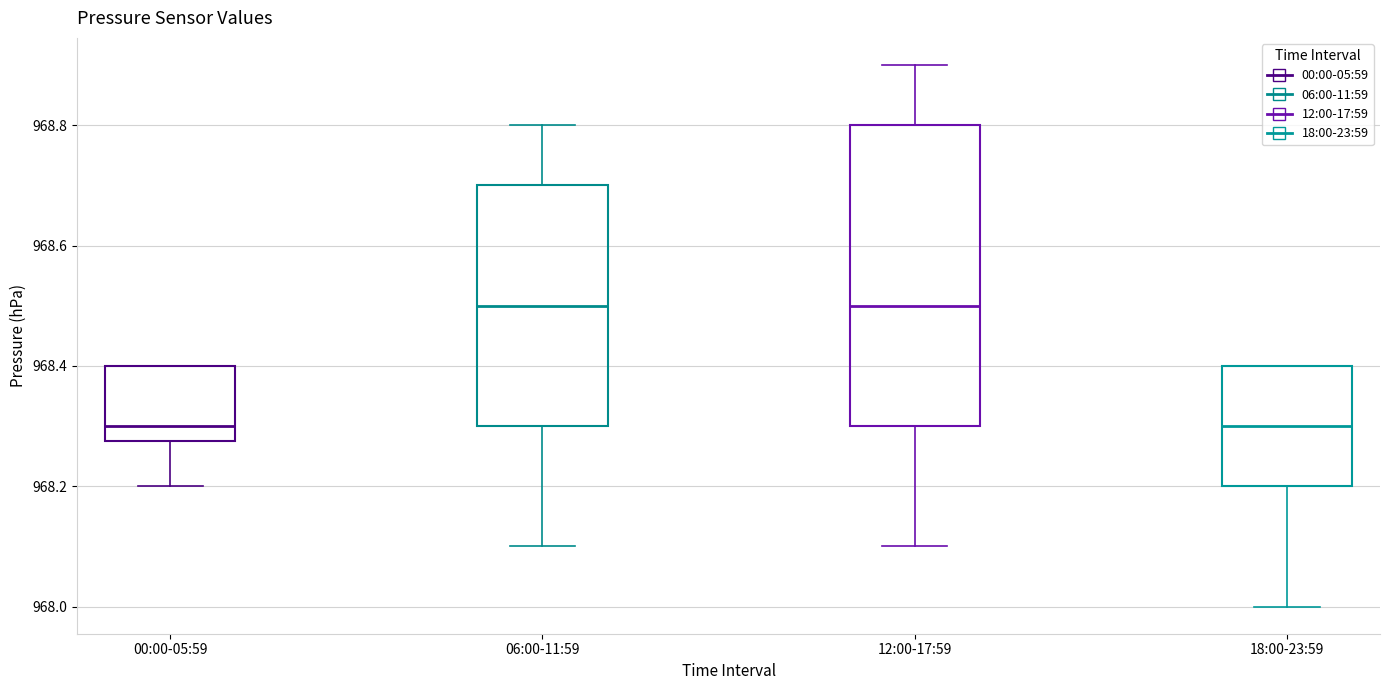

Reading left to right, transcribe this box plot: for each box, give where its median line is, the range the box spans, and where its two whiskers end, as read against the y-axis. The values are not printed on the chart, so give them approximately, as read against the axis.

00:00-05:59: median 968.30, box 968.28 to 968.40, whiskers 968.20 to 968.40
06:00-11:59: median 968.50, box 968.30 to 968.70, whiskers 968.10 to 968.80
12:00-17:59: median 968.50, box 968.30 to 968.80, whiskers 968.10 to 968.90
18:00-23:59: median 968.30, box 968.20 to 968.40, whiskers 968.00 to 968.40